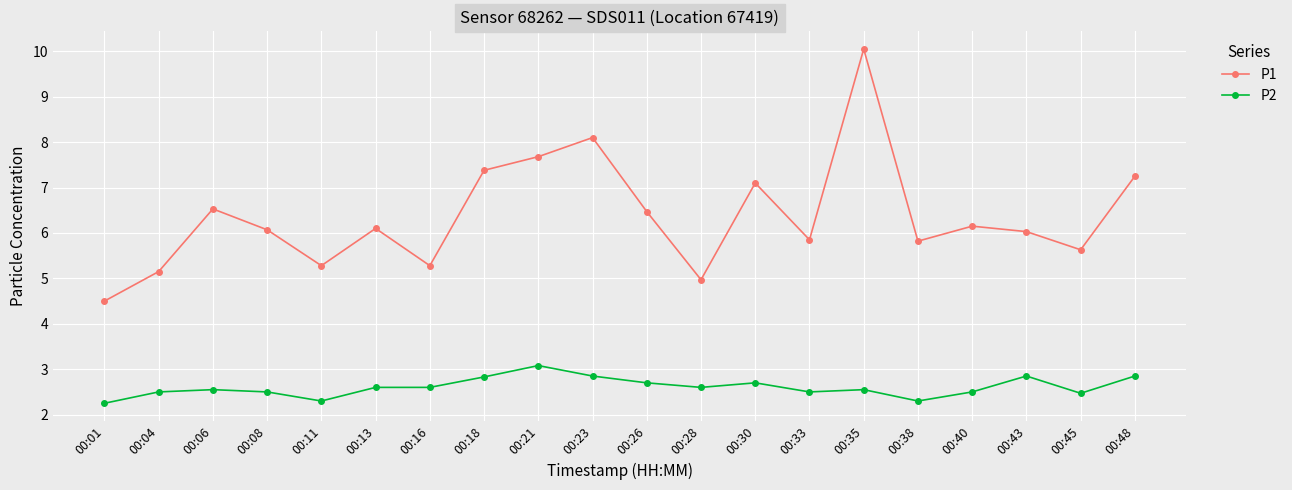

What is the highest value of the P1 series?

10.1